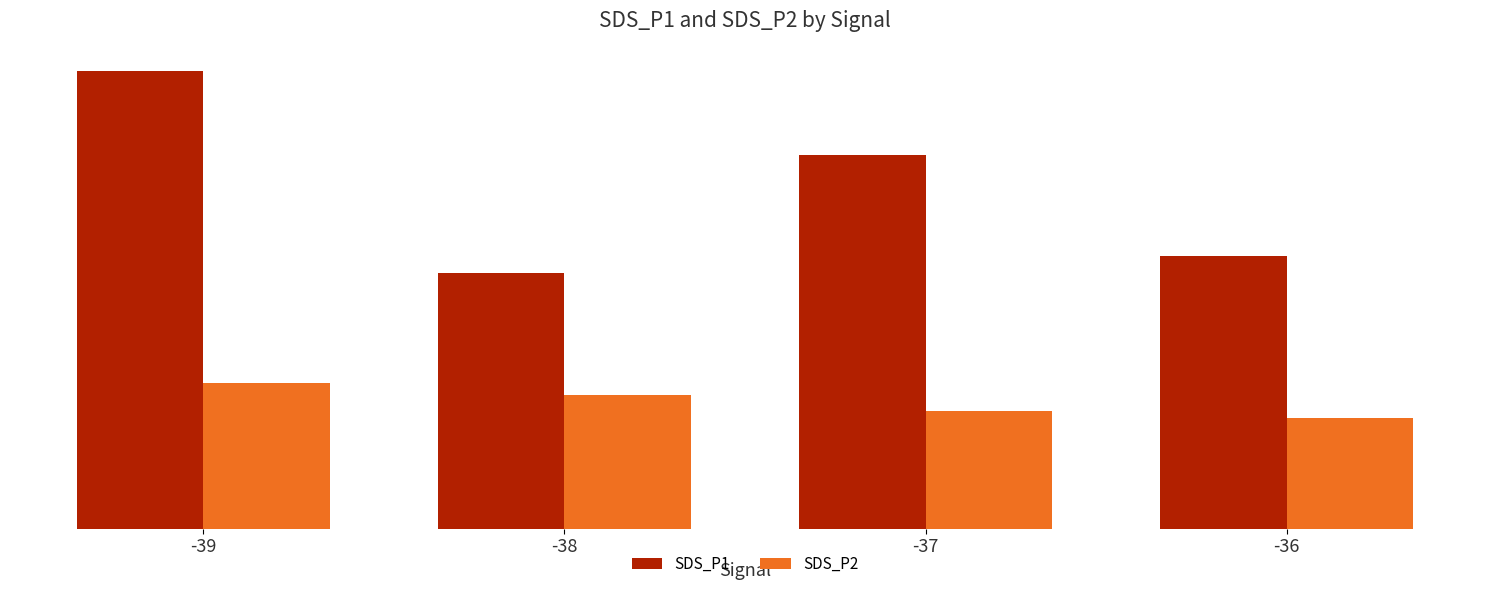

At which category is the sum across all series the highest?

-39